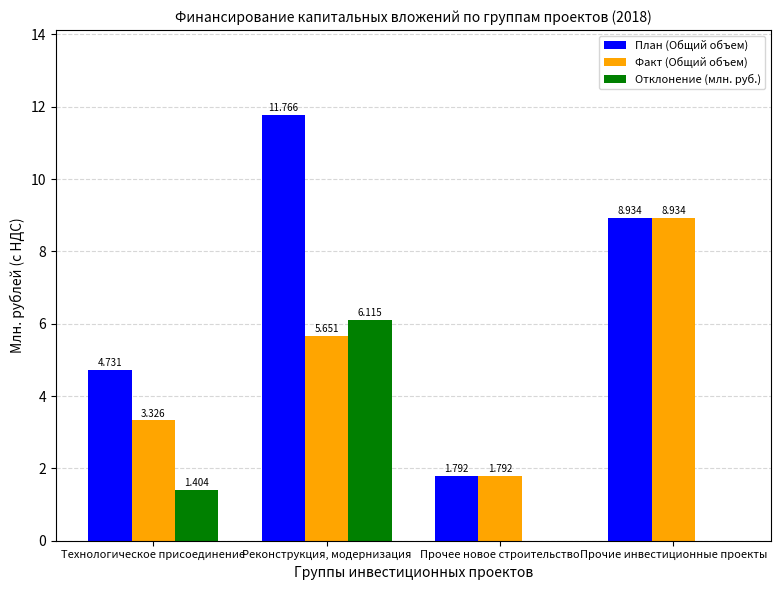

Between Технологическое присоединение and Реконструкция, модернизация, which series saw the biggest shift?

План (Общий объем)